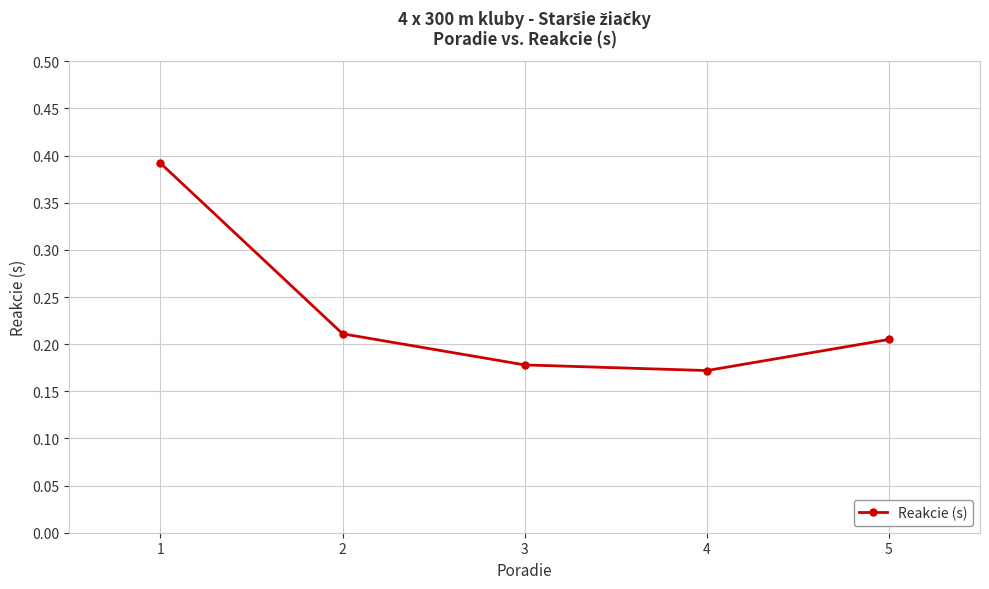

At which category does the data reach its first local valley?

4